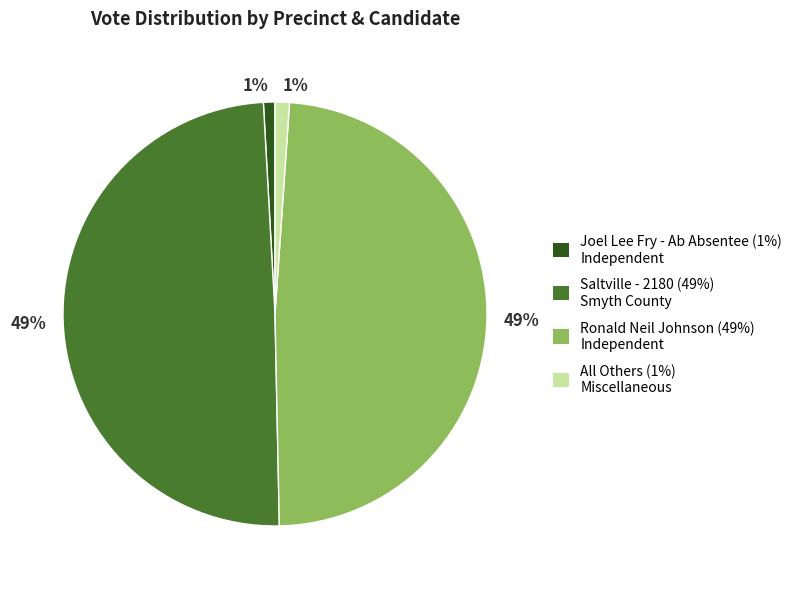

To the nearest percent, what is the average slice percentage?

25%